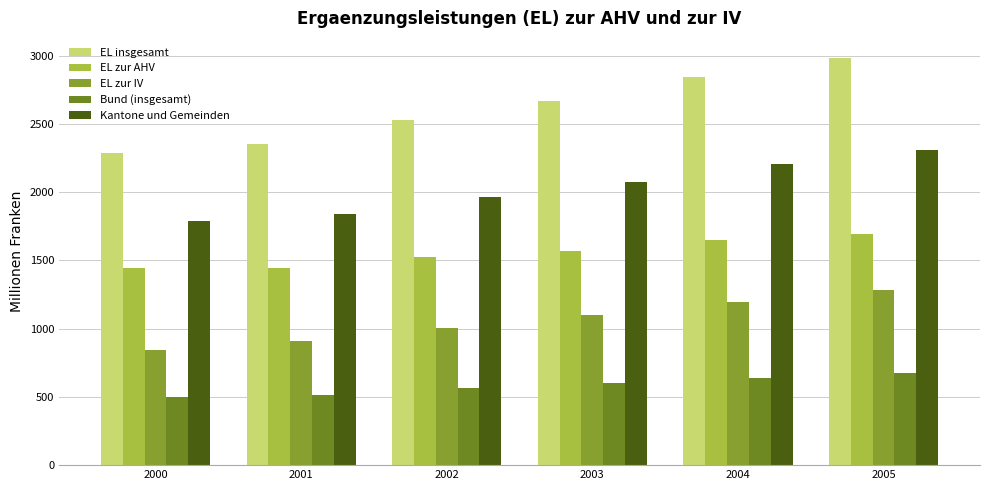

What are all the series names shown in the legend?

EL insgesamt, EL zur AHV, EL zur IV, Bund (insgesamt), Kantone und Gemeinden